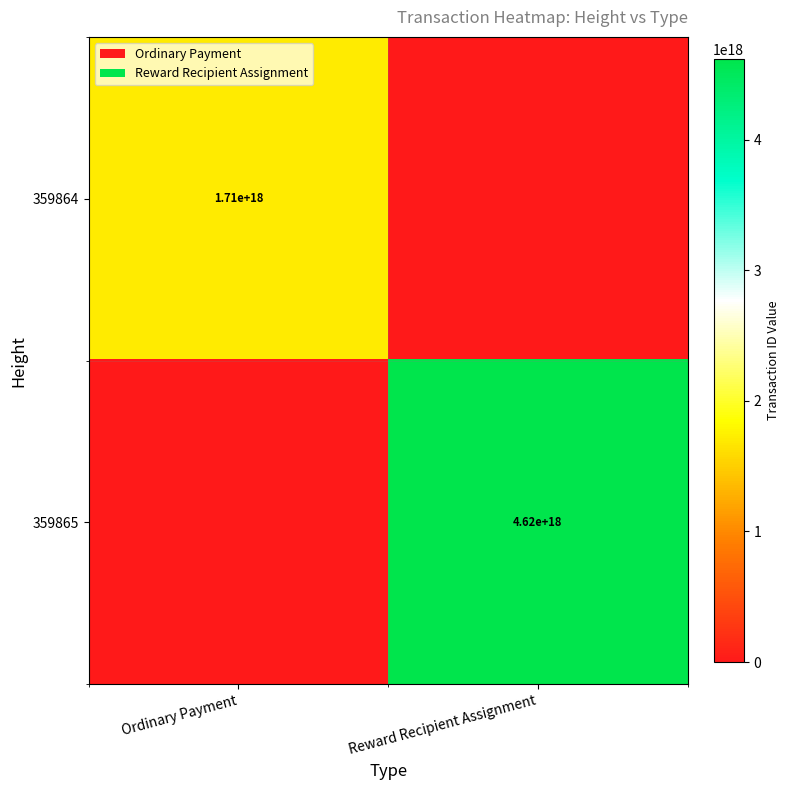

Which has a higher value, Ordinary Payment or Reward Recipient Assignment?

Ordinary Payment